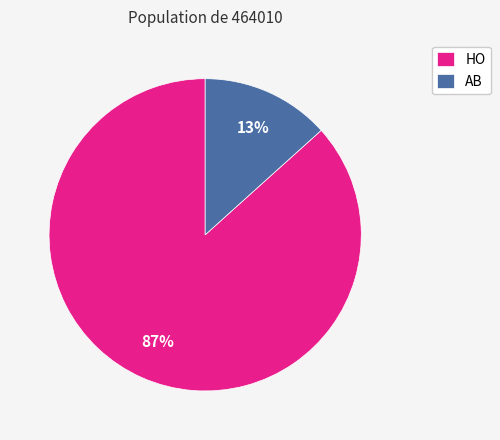

Which slice represents more than half of the pie?

HO